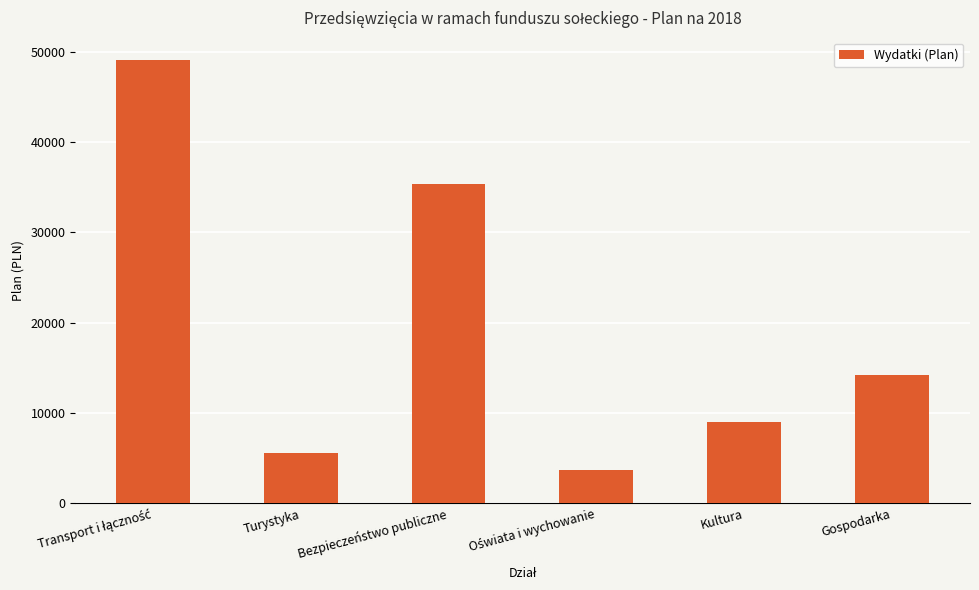

The value at Bezpieczeństwo publiczne is 61837.7. True or false?

False